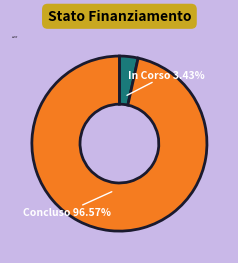

Does any single category account for the majority?

Yes